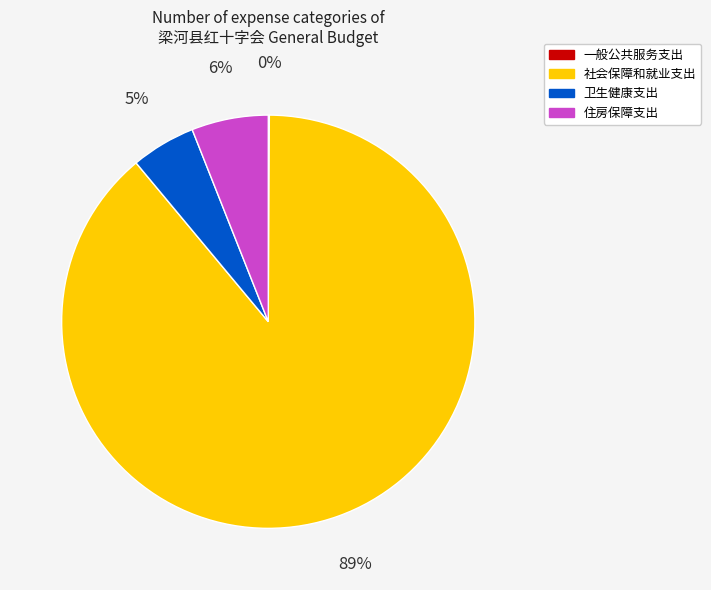

Which category has the biggest portion of the pie?

社会保障和就业支出